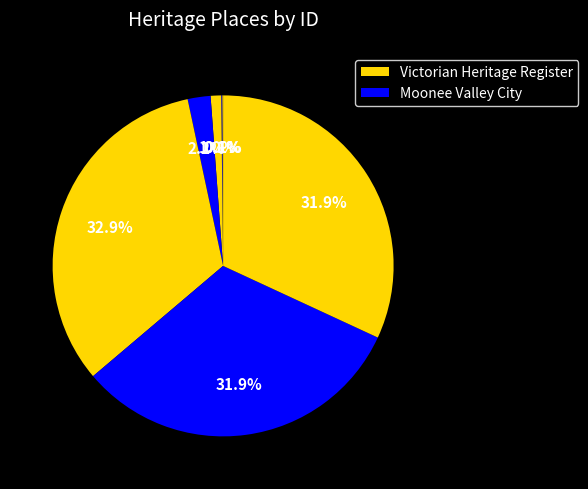

Which slice is the smallest?

OLD SWAN INN